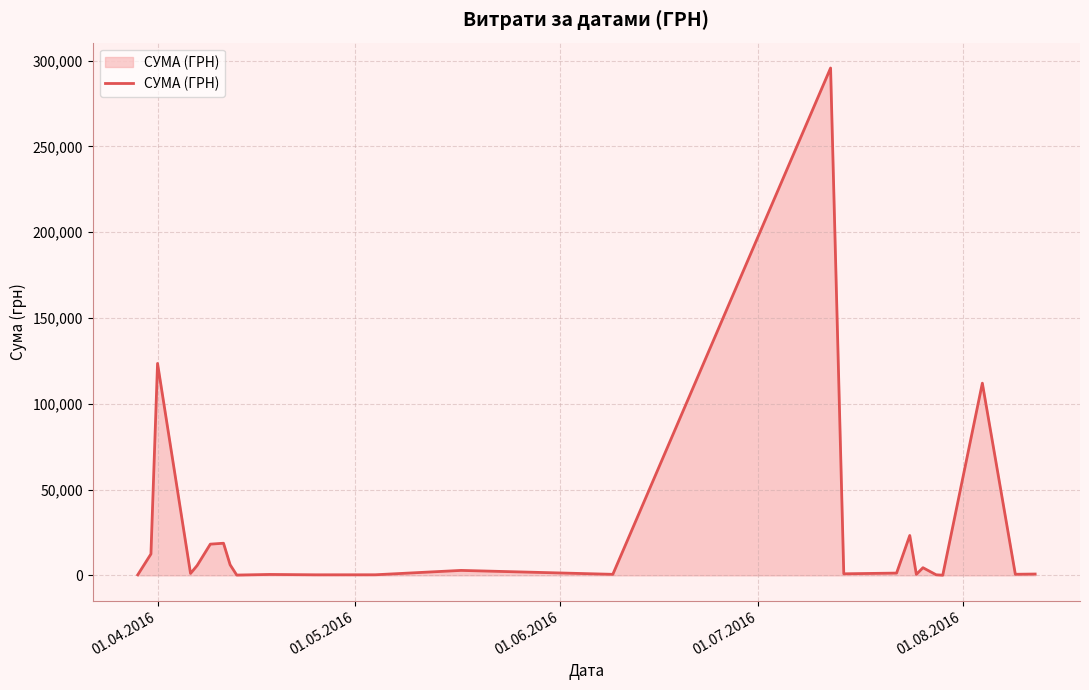

What is the average value?

25239.1